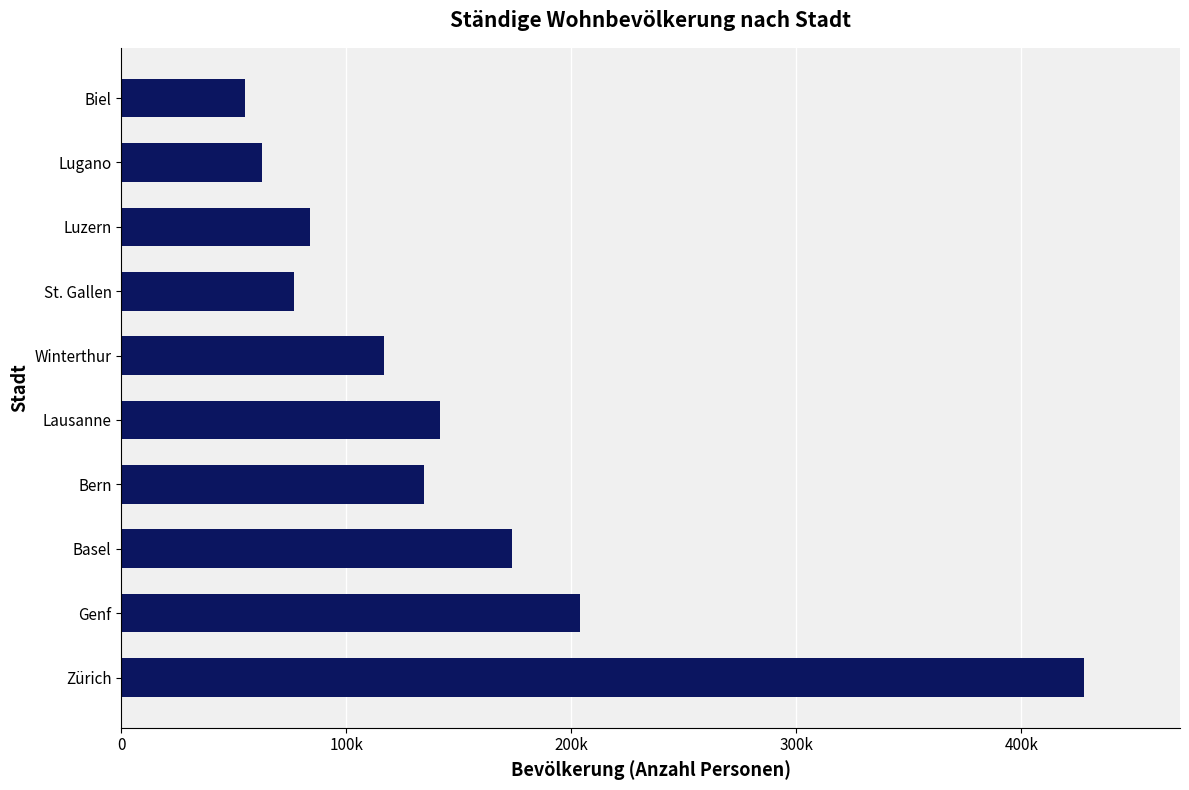

What is the smallest value displayed?

55070